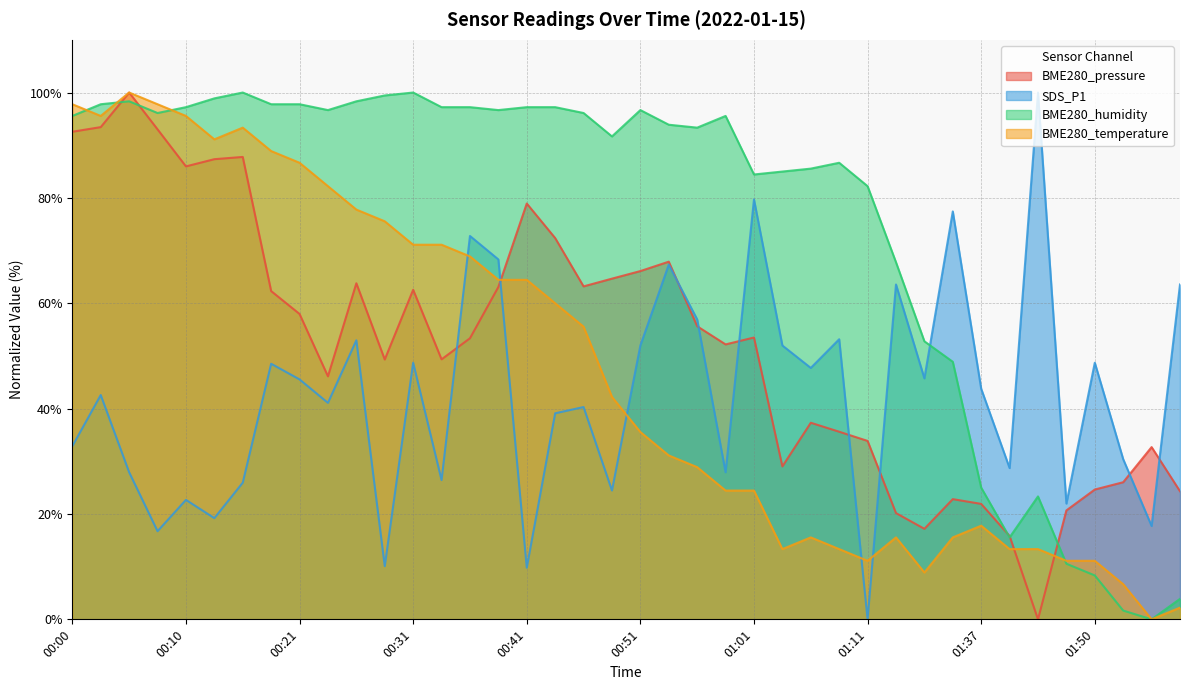

What is the greatest value displayed?

100.0